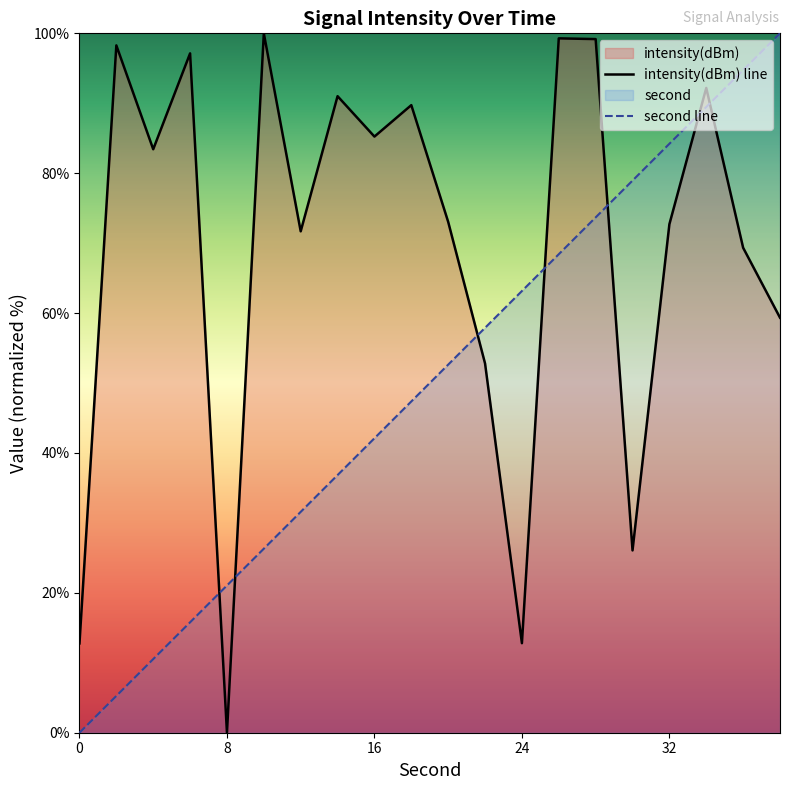

What are all the series names shown in the legend?

intensity(dBm) line, second line